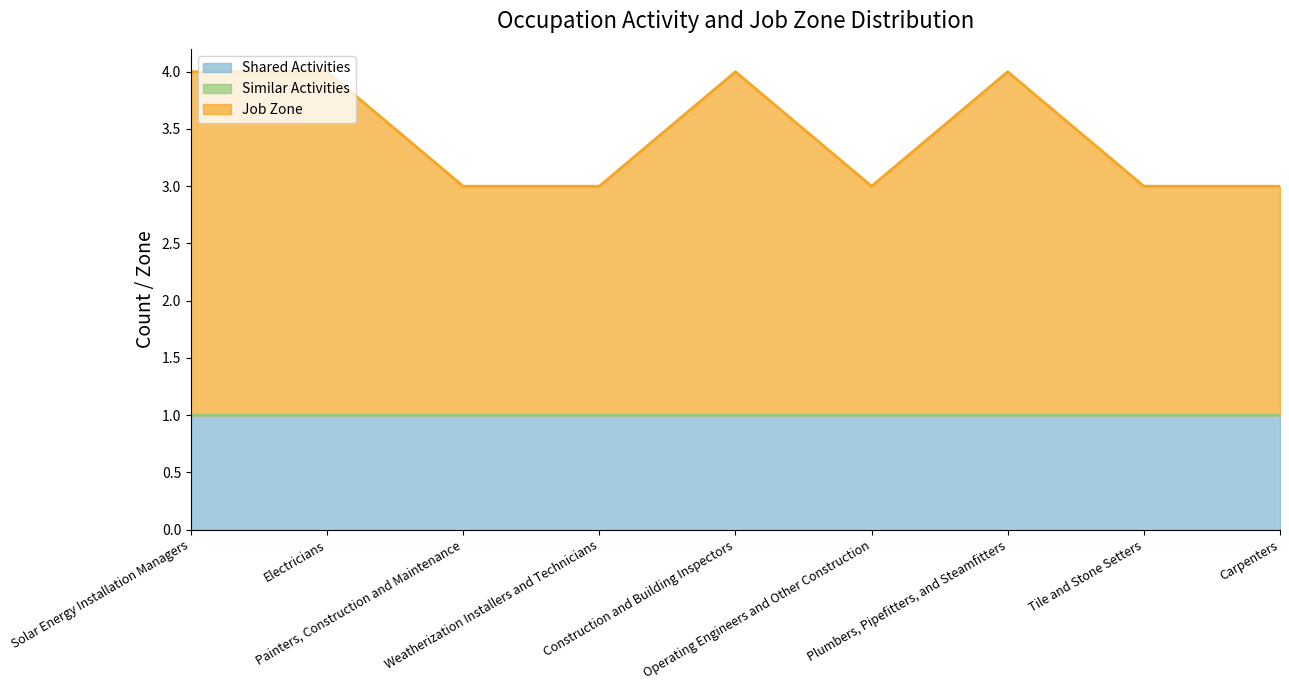

How many lines are shown in the chart?

3